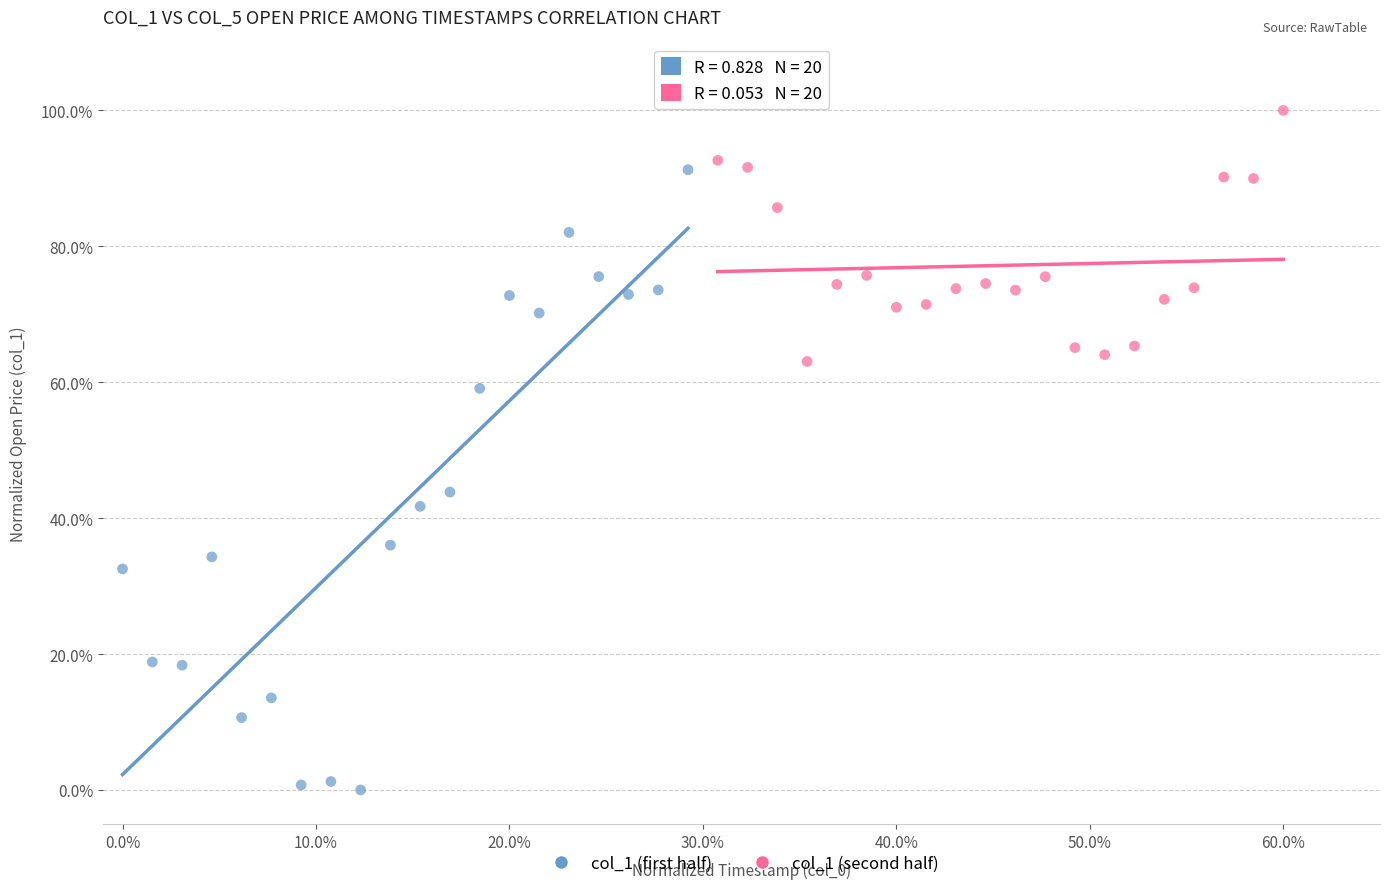

What are all the series names shown in the legend?

col_1 (first half), col_1 (second half)